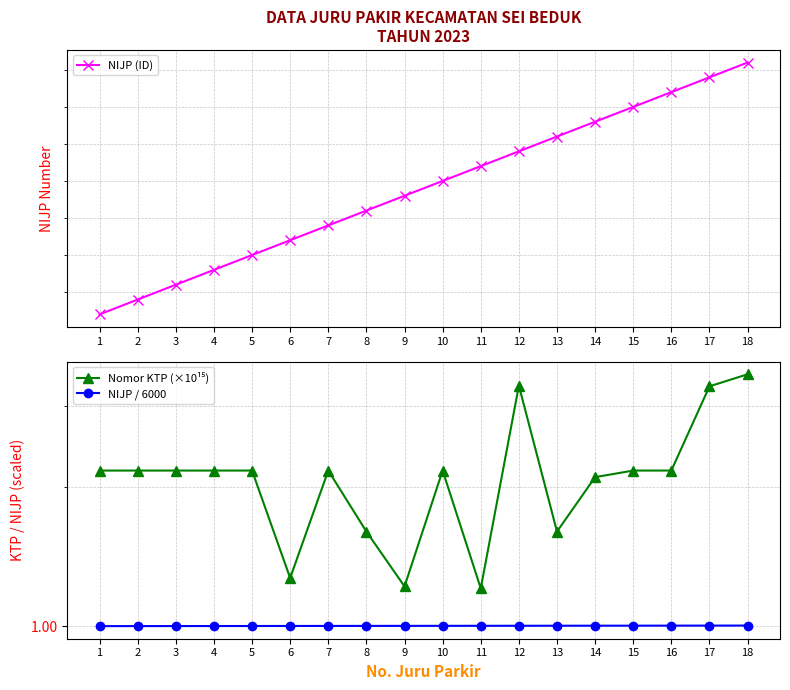

At which label does Nomor KTP (×10¹⁵) reach its peak?

18